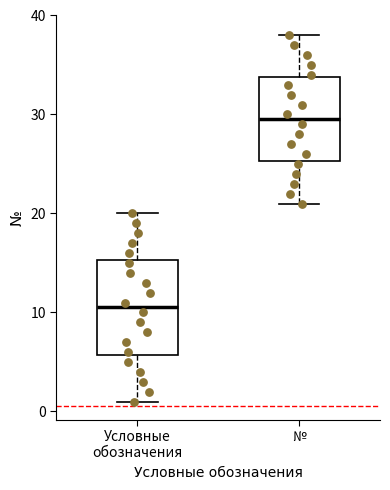

Reading left to right, transcribe this box plot: for each box, give where its median line is, the range the box spans, and where its two whiskers end, as read against the y-axis. The values are not printed on the chart, so give them approximately, as read against the axis.

Условные обозначения: median 11, box 6 to 15, whiskers 1 to 20
№: median 30, box 25 to 34, whiskers 21 to 38